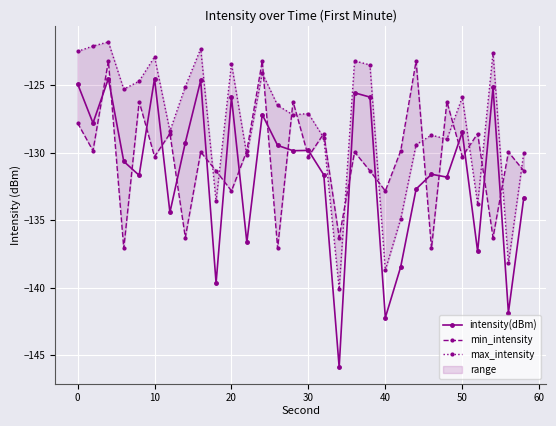

Is this an area chart (filled region under the line)?

No